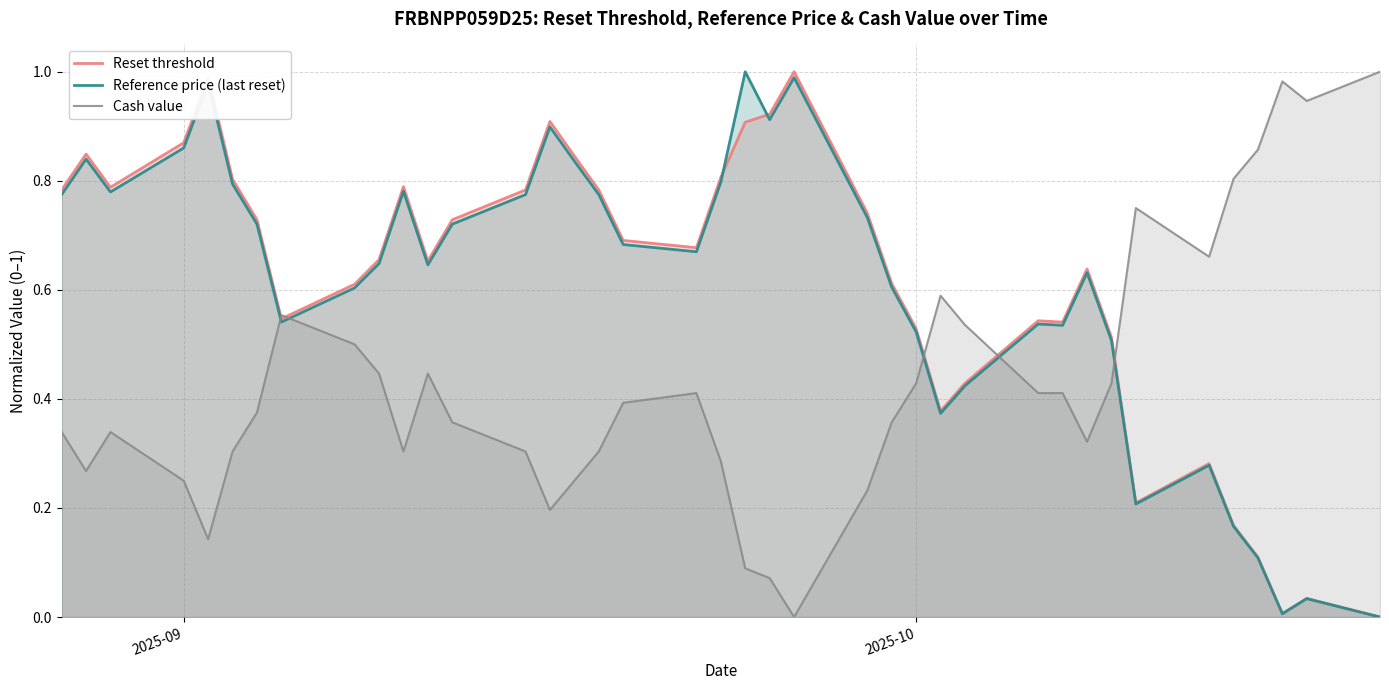

After their last crossing, which series has the higher values: Reference price (last reset) or Cash value?

Cash value